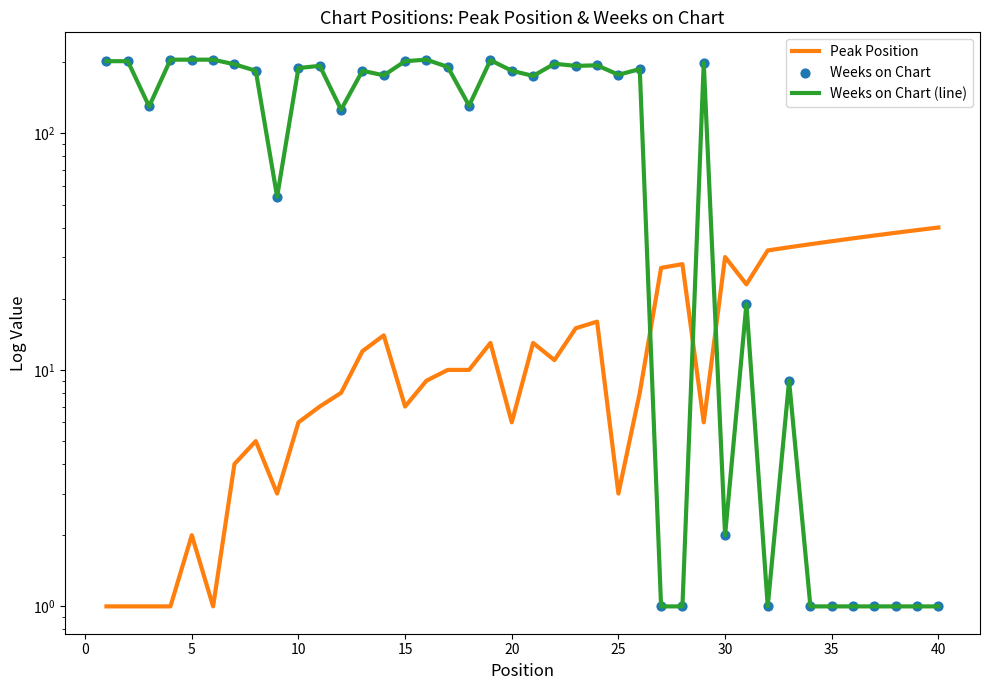

Which series contains the lowest Y value?

Peak Position